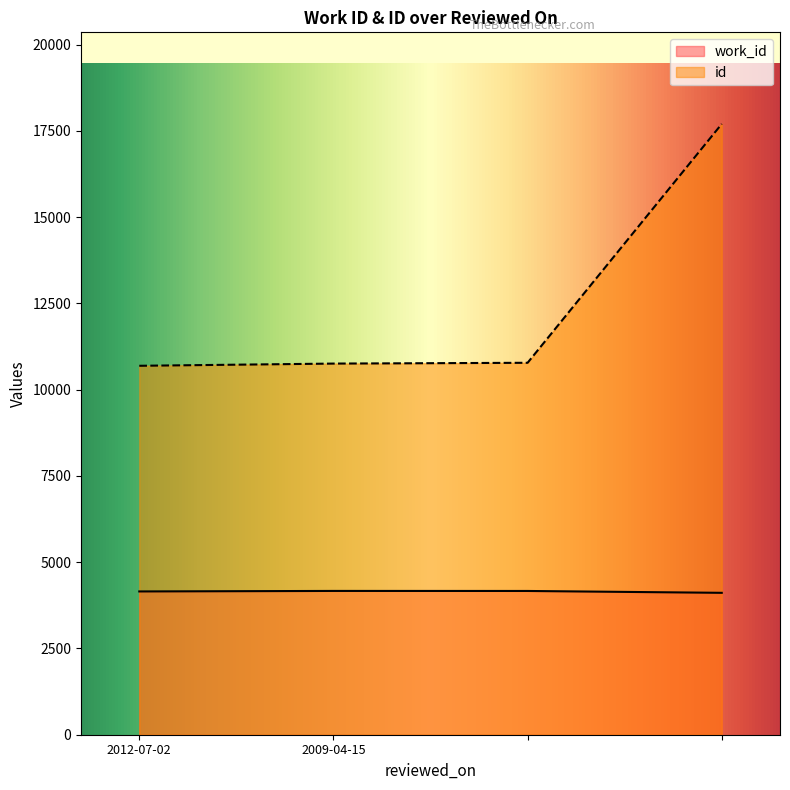

Which series has the largest range (max minus min)?

id